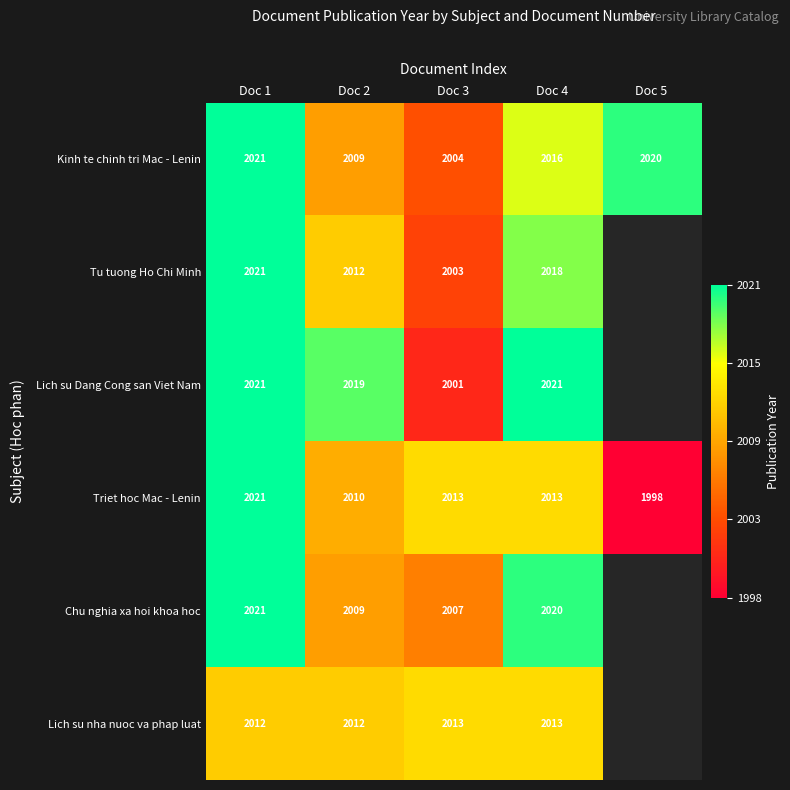

What is the total value across all series at Doc 3?

12041